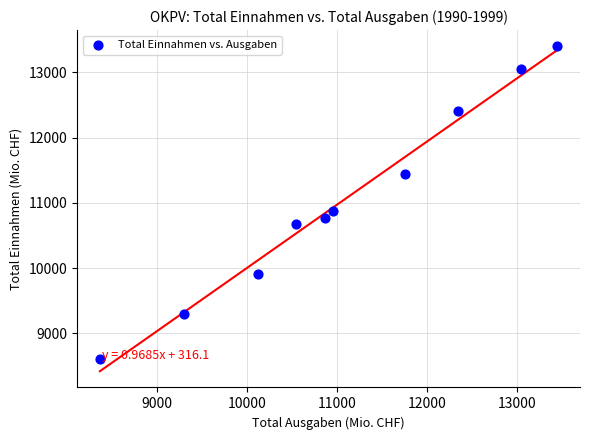

What is the average X value?

11077.1